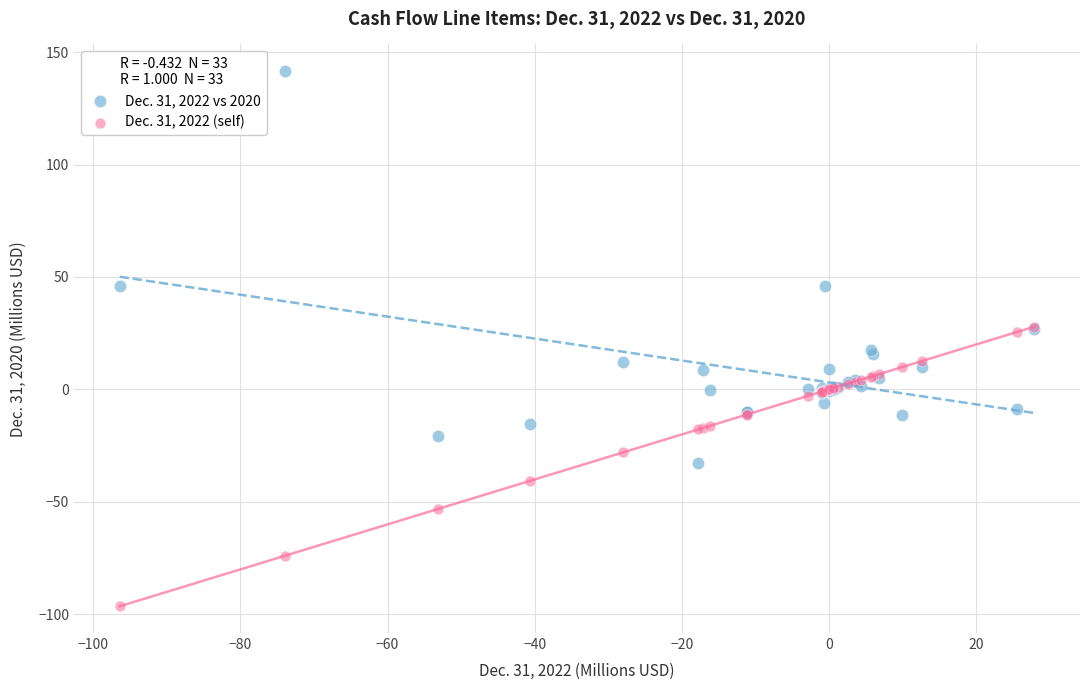

Which series reaches the maximum Y coordinate?

Dec. 31, 2022 vs 2020